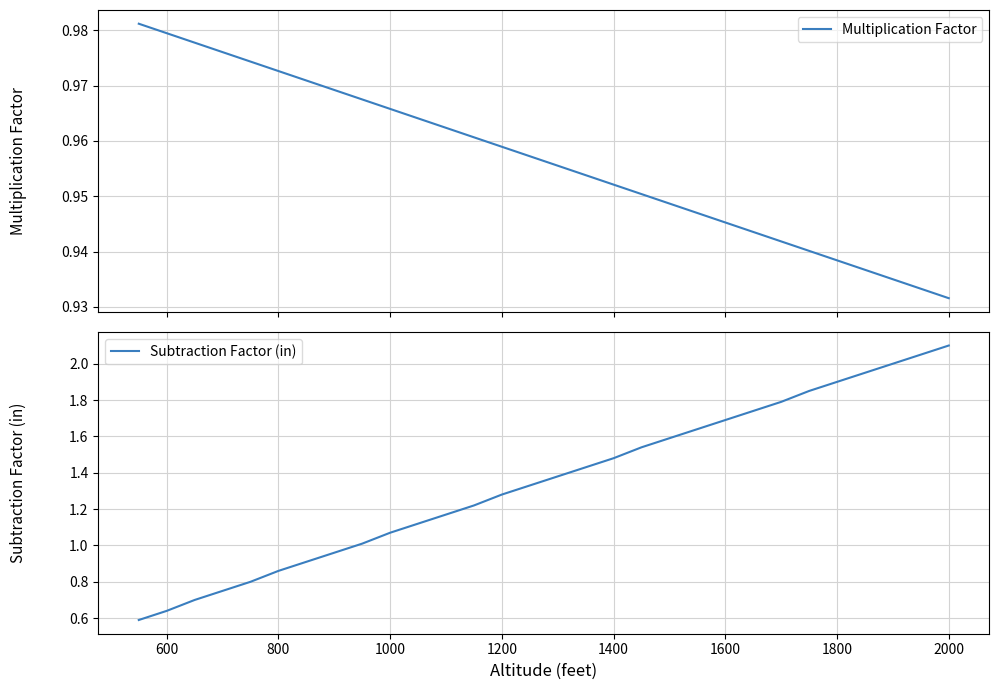

Is it true that Subtraction Factor (in) equals 1.7 at 1600?

True